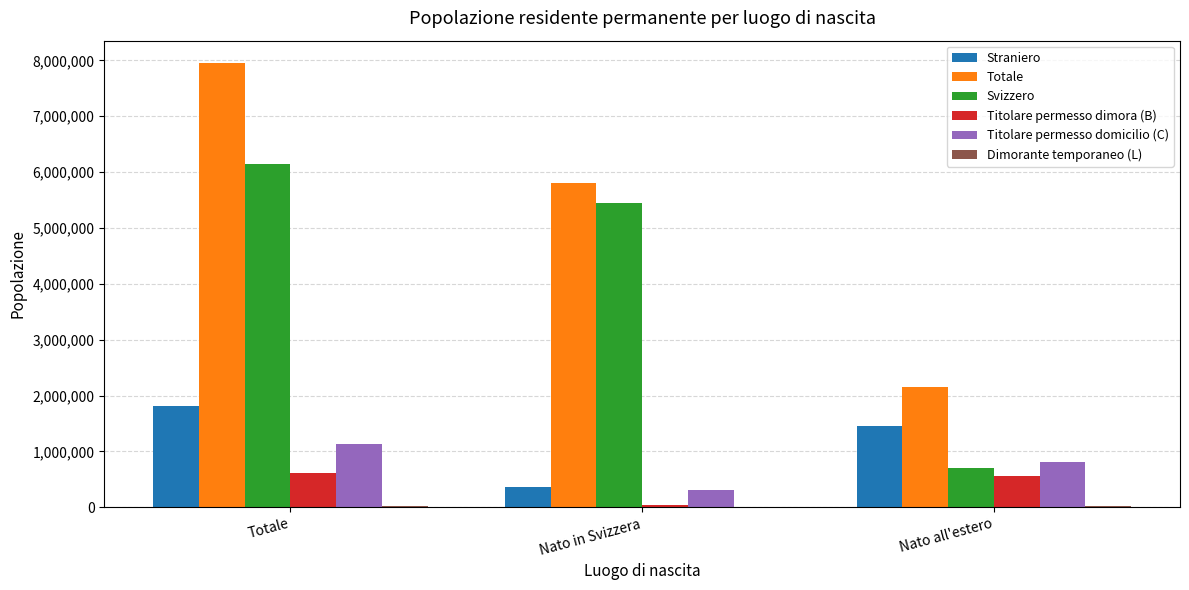

How many distinct data groups are displayed?

6